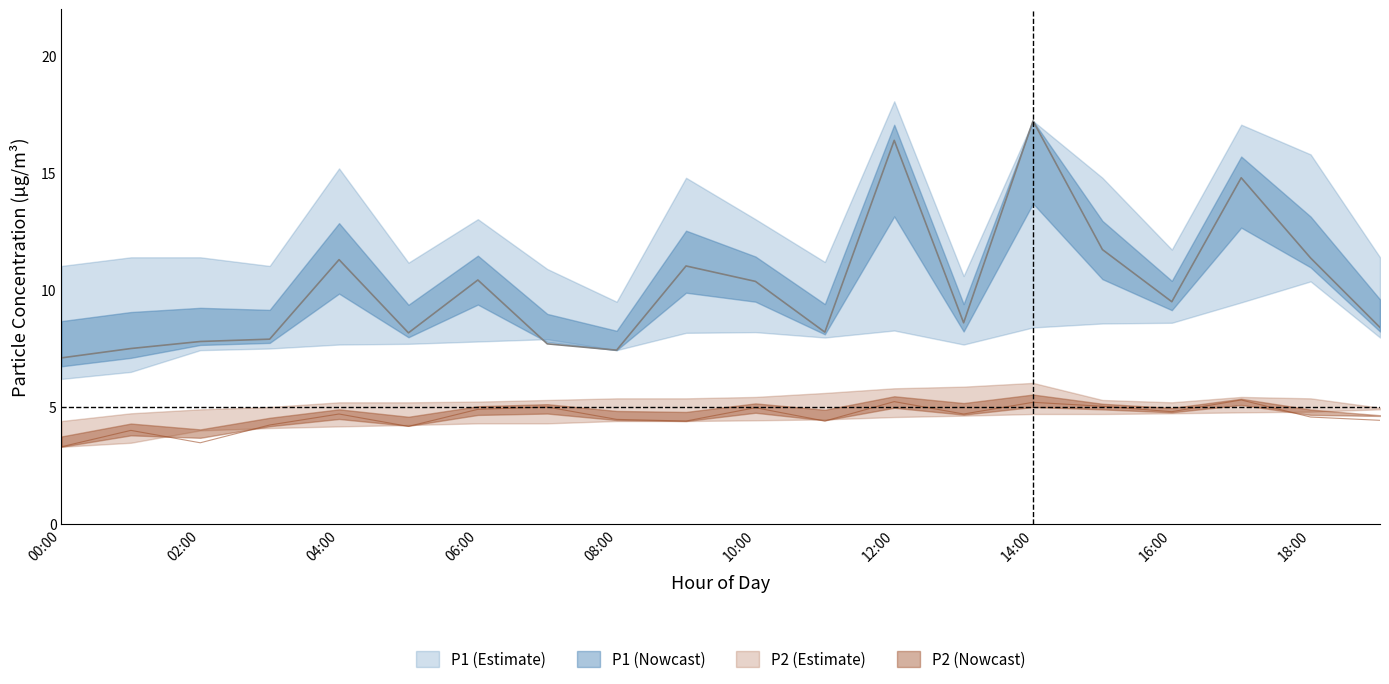

What is the total value across all series at 02:00?

39.0